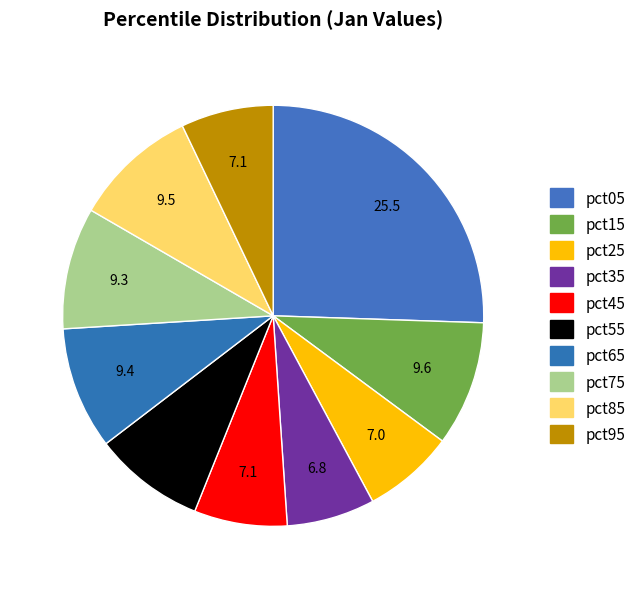

To the nearest percent, what is the difference between the pct65 and pct95 slice percentages?

2%